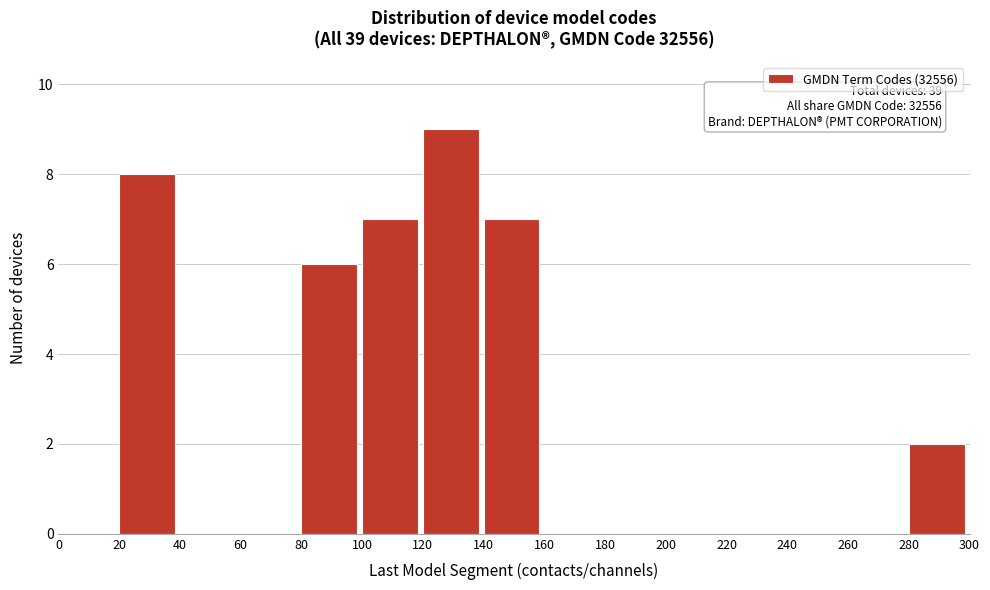

Over which range of the x-axis is the bar tallest?

120 to 140